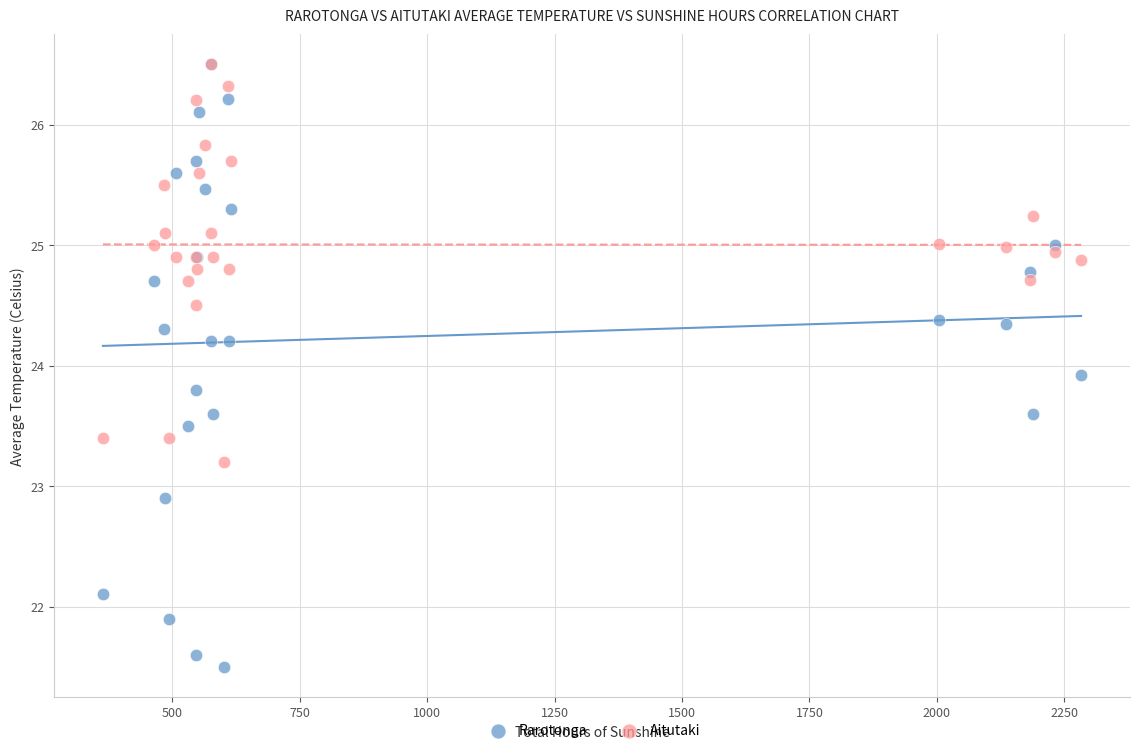

Across all series, what Y value is closest to 24?

23.9